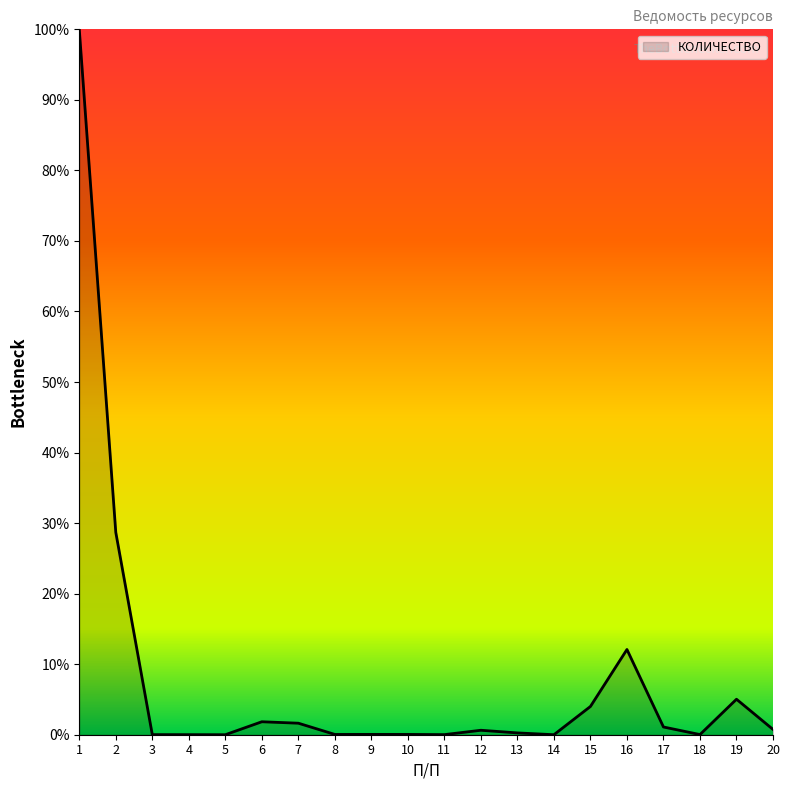

What is the difference between the second highest and second lowest values?

28.7